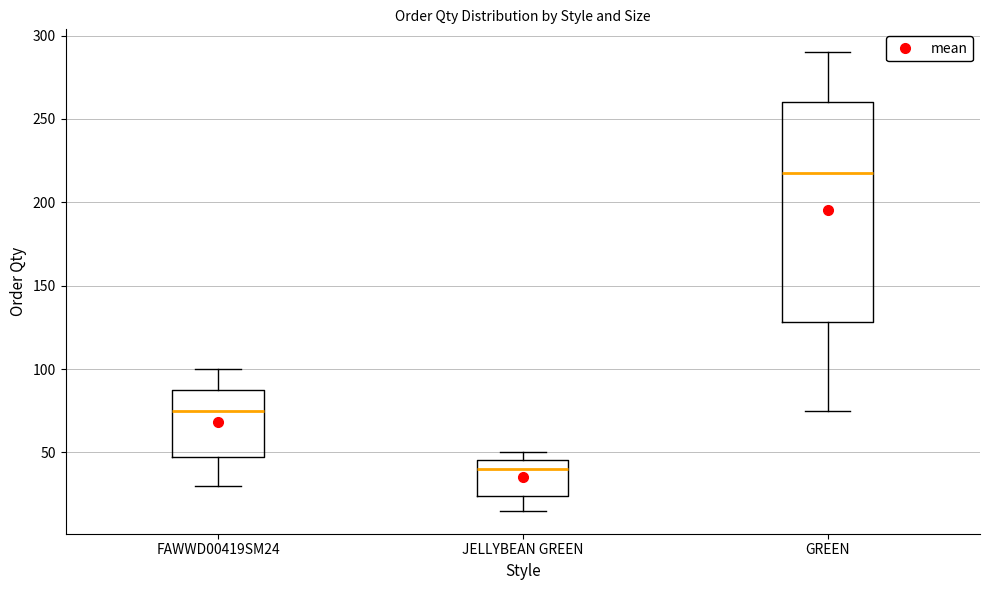

Which box's median line is the highest?

GREEN